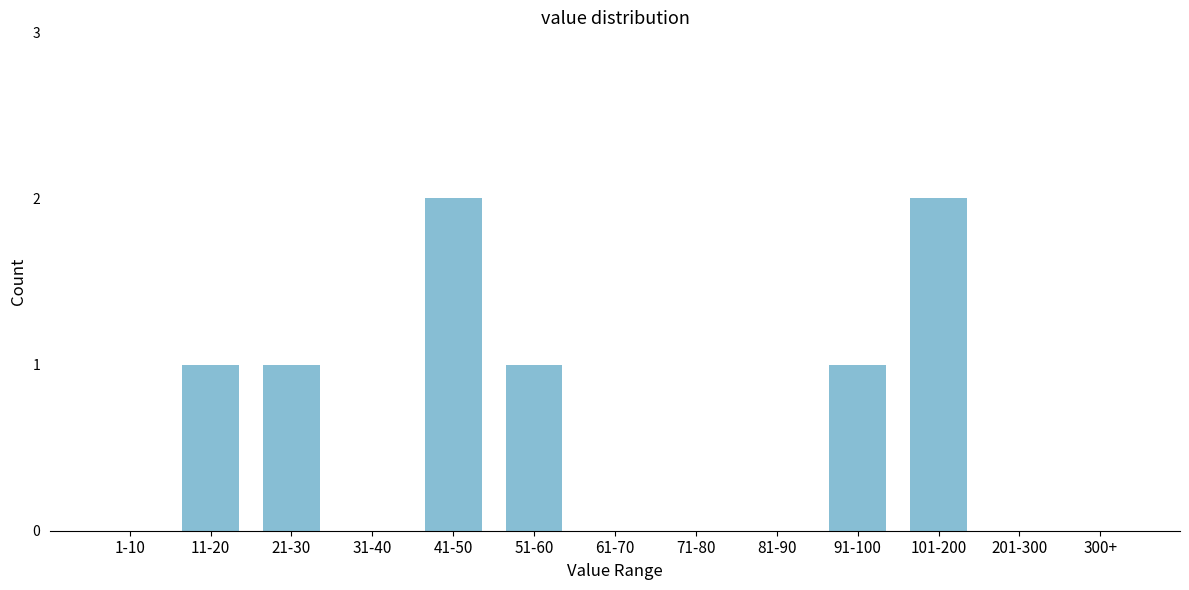

Reading left to right, transcribe all the data shown in this chart.

1-10=0	11-20=1	21-30=1	31-40=0	41-50=2	51-60=1	61-70=0	71-80=0	81-90=0	91-100=1	101-200=2	201-300=0	300+=0